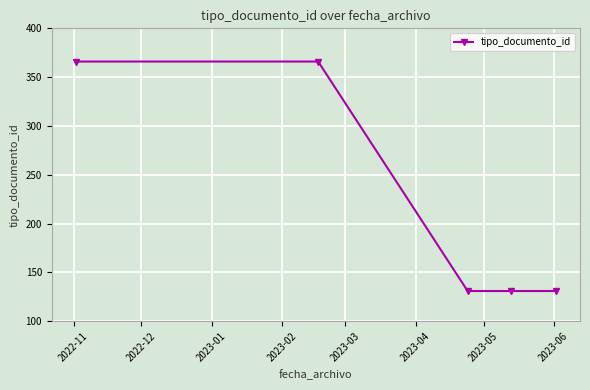

What is the maximum value shown in the chart?

366